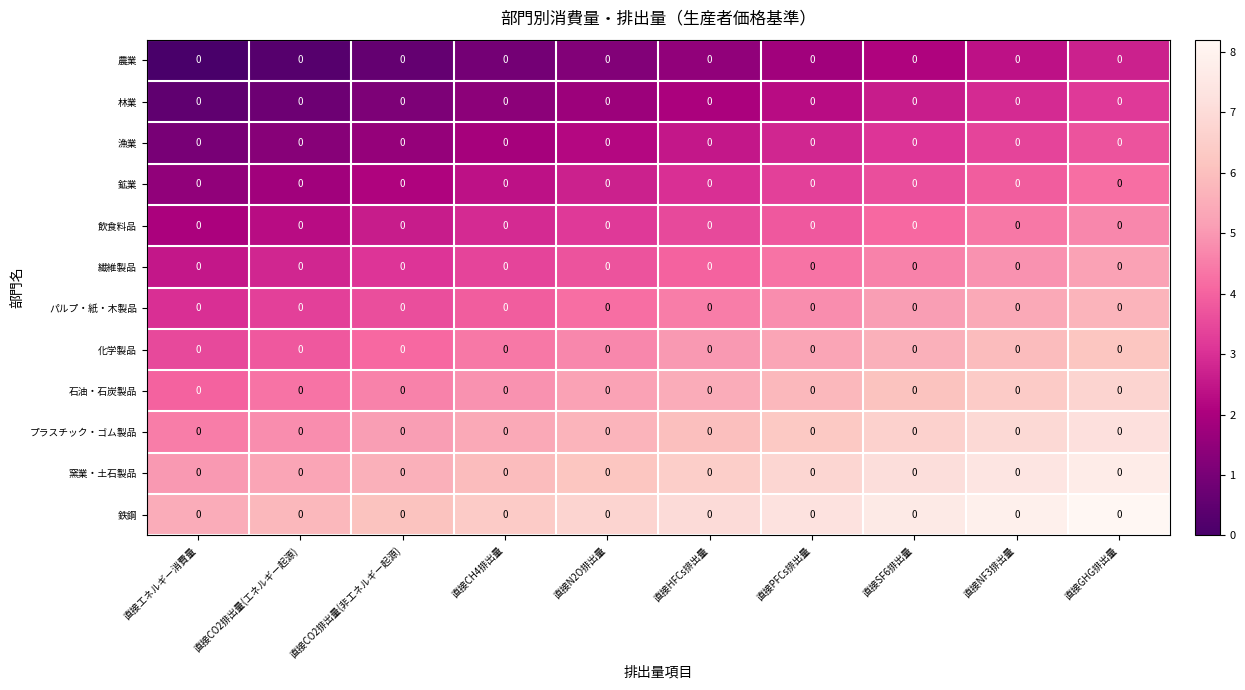

At which label does row_6 reach its peak?

直接GHG排出量